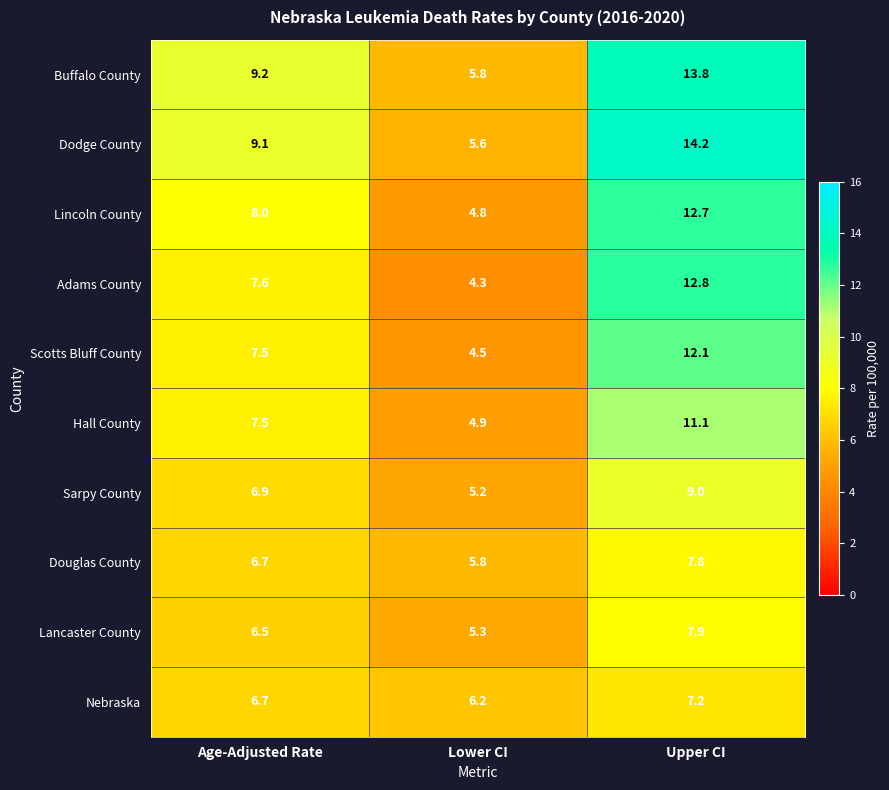

Count the number of data series in this chart.

10